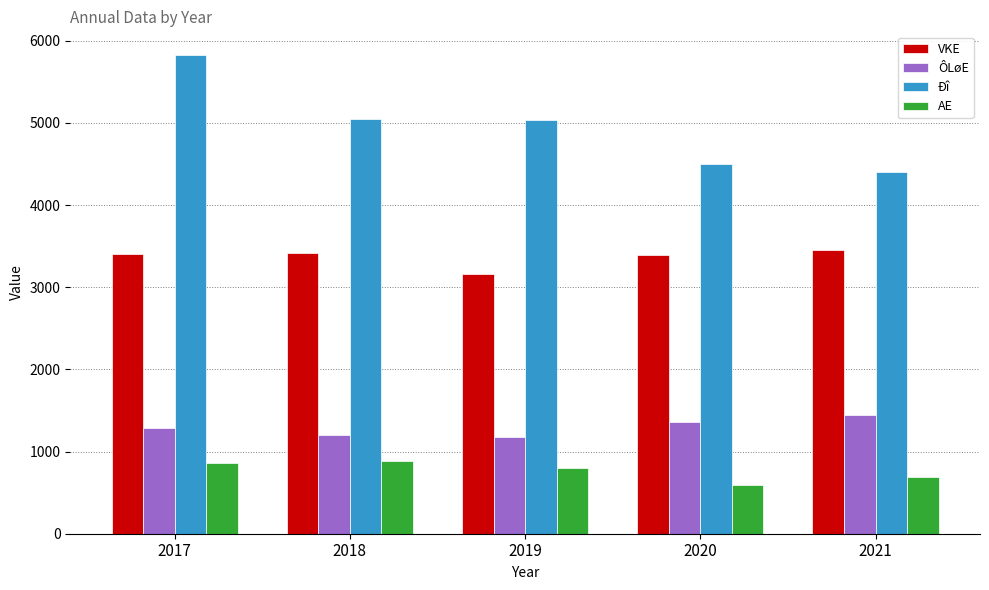

What is the difference between the highest and lowest values at 2021?

3718